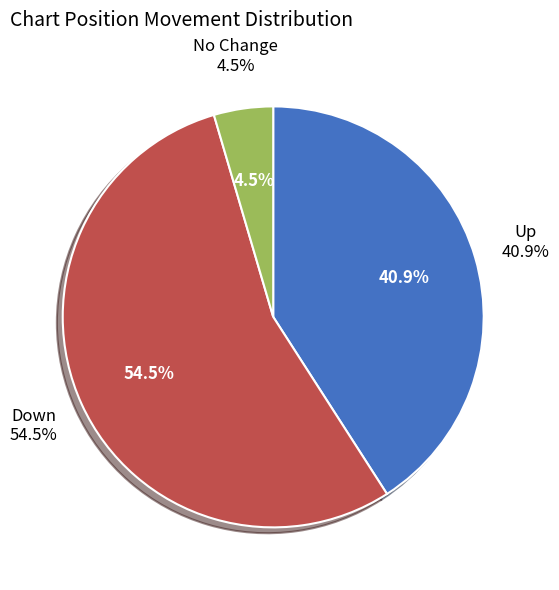

How many slices are in this pie chart?

3